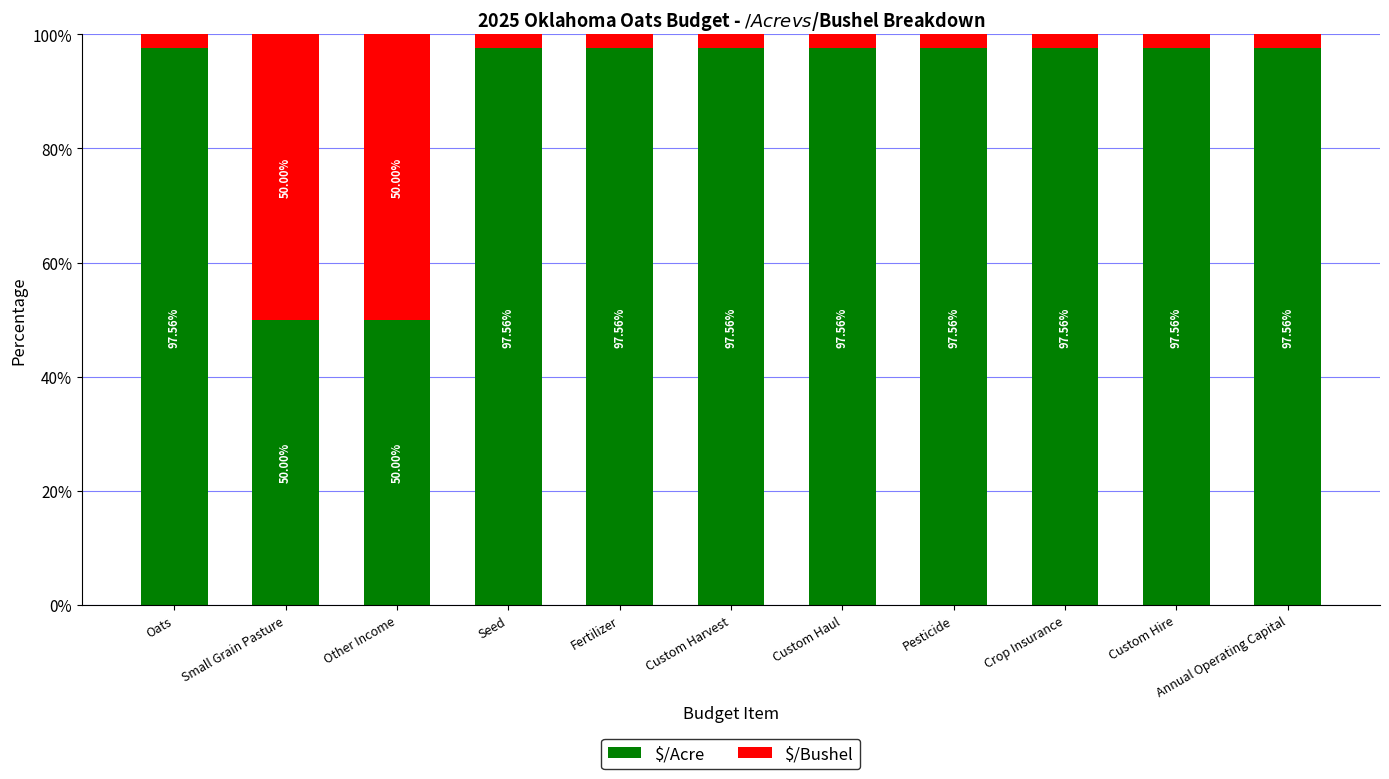

What is the difference between the maximum and second lowest values in the $/Acre series?

47.6